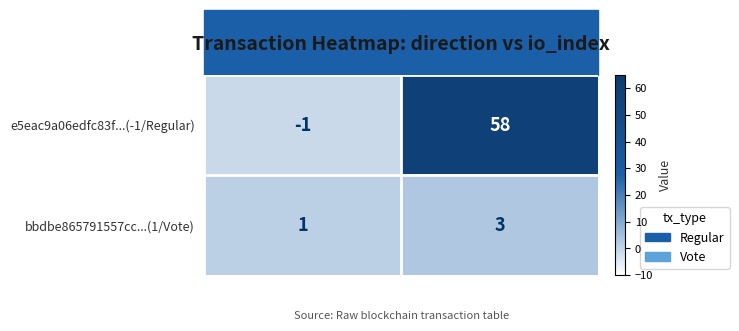

The bbdbe865791557cc...(1/Vote) series shows 1 at io_index. True or false?

False